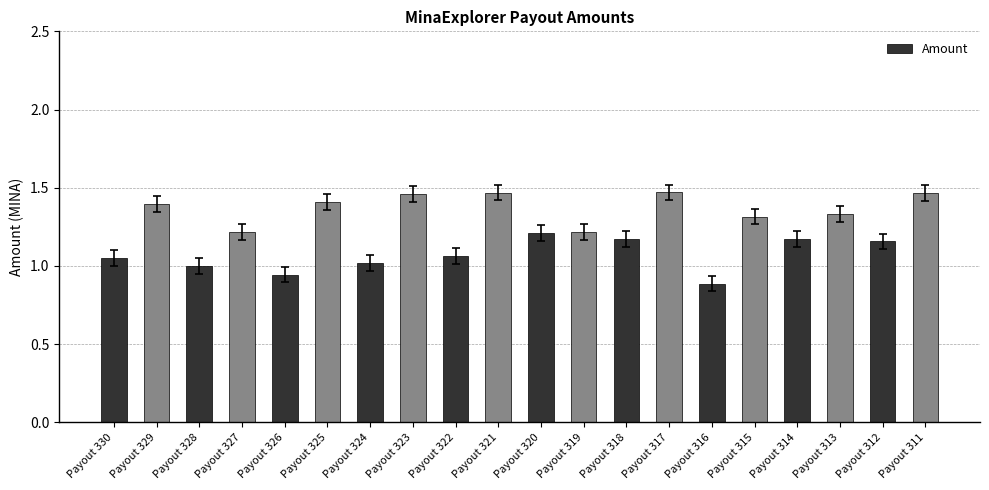

Between Payout 317 and Payout 330, which is larger?

Payout 317